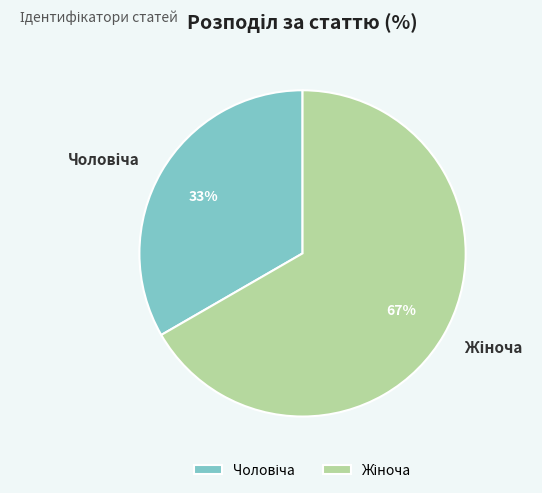

To the nearest percent, what is the average slice percentage?

50%